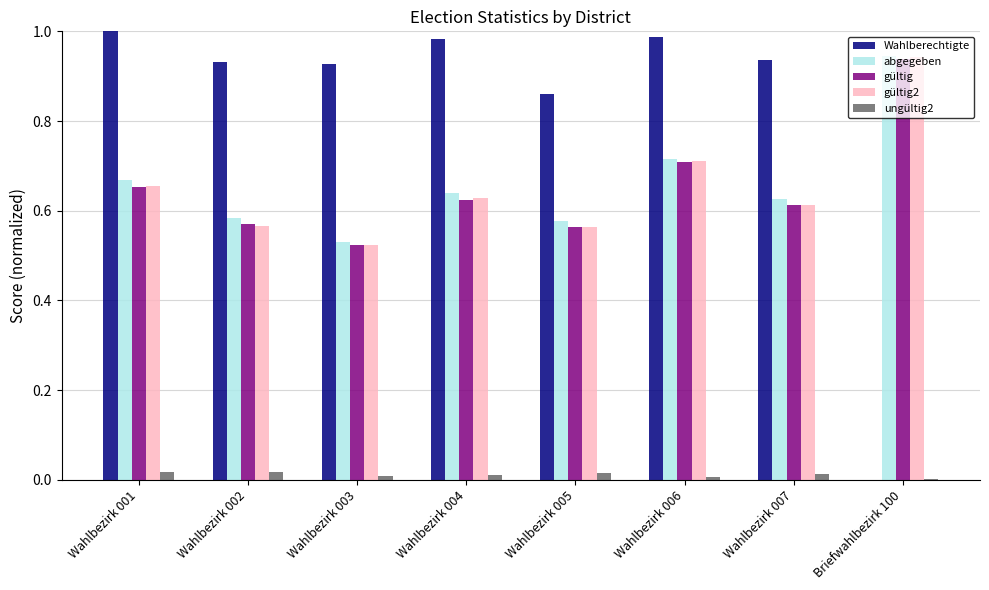

Which series changed the most between Wahlbezirk 004 and Briefwahlbezirk 100?

Wahlberechtigte